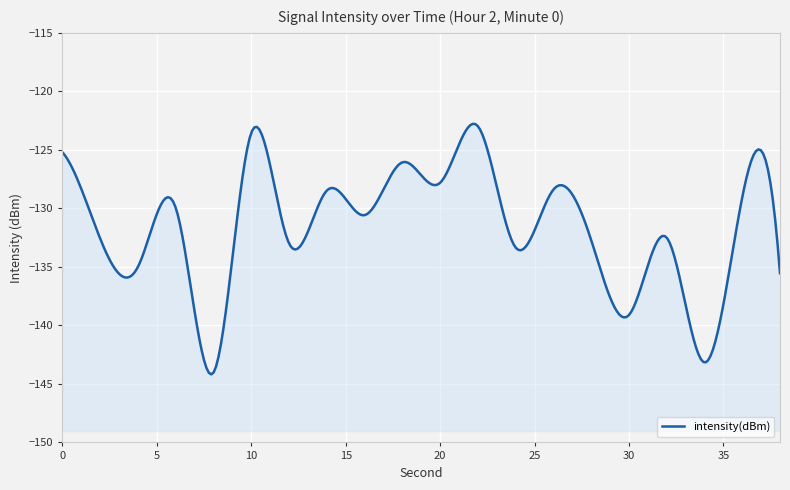

What is the sum of all values?

-2633.0